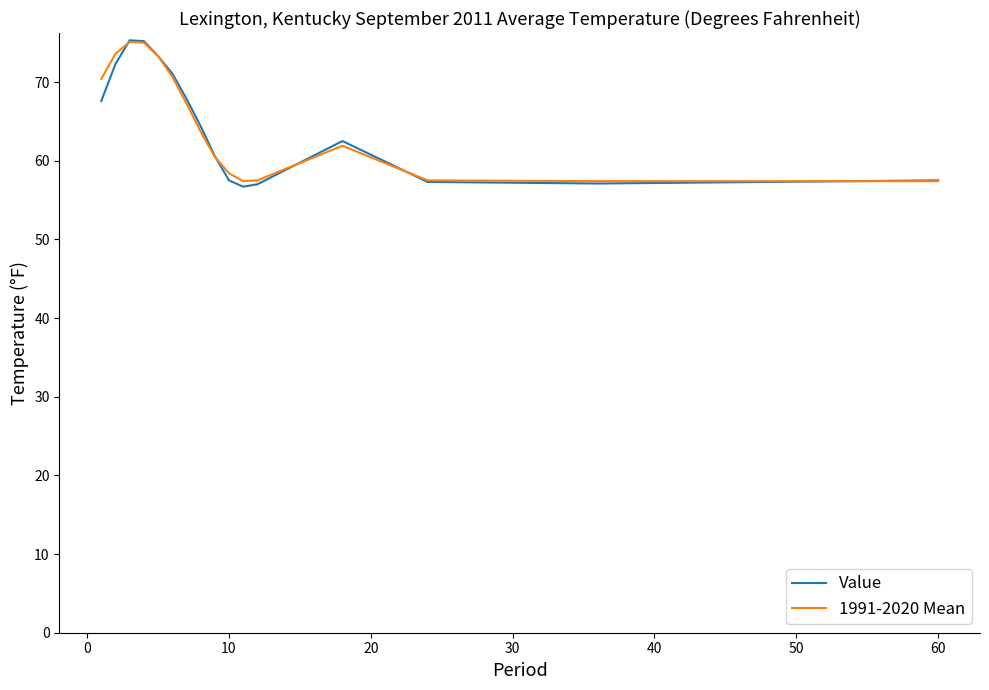

Which series has the largest range (max minus min)?

Value